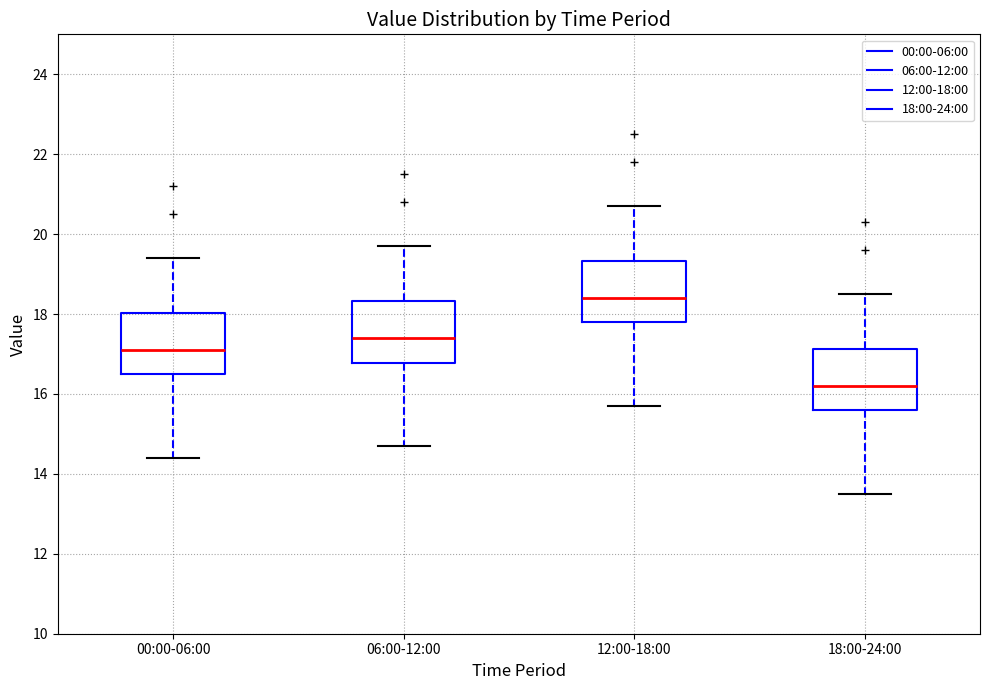

Which box's median line is the lowest?

18:00-24:00